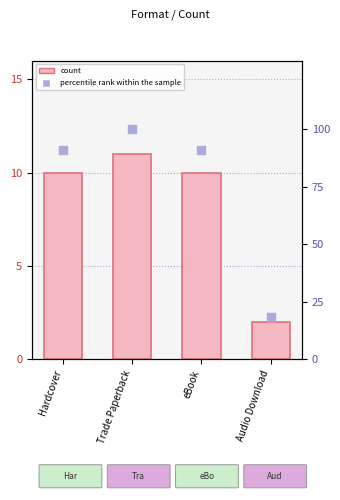

What is the total value across all series at Audio Download?

20.2